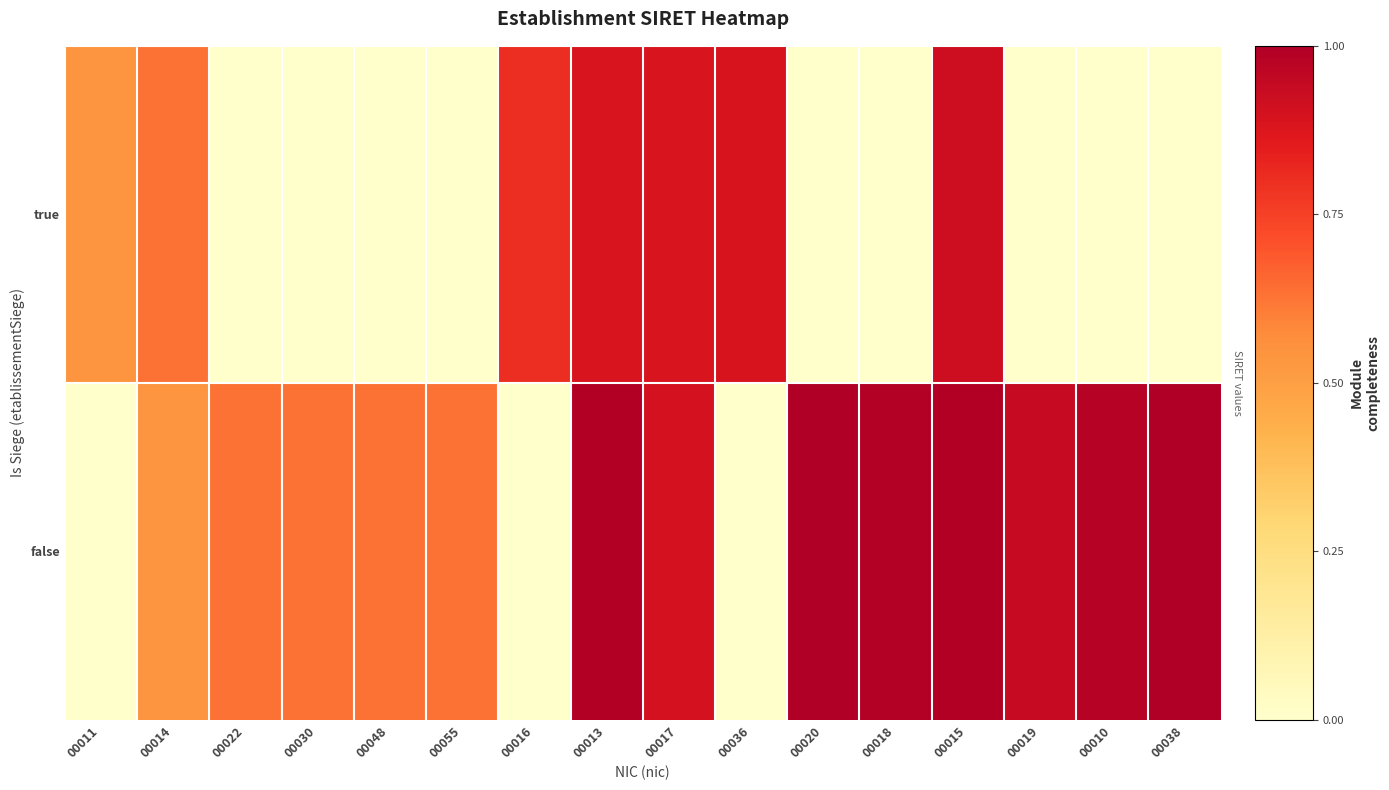

Reading right to left, list all the values displayed in this chart.

true: 00038=0.0	00010=0.0	00019=0.0	00015=0.9	00018=0.0	00020=0.0	00036=0.9	00017=0.9	00013=0.9	00016=0.8	00055=0.0	00048=0.0	00030=0.0	00022=0.0	00014=0.6	00011=0.5
false: 00038=1.0	00010=1.0	00019=0.9	00015=1.0	00018=1.0	00020=1.0	00036=0.0	00017=0.9	00013=1.0	00016=0.0	00055=0.6	00048=0.6	00030=0.6	00022=0.6	00014=0.5	00011=0.0